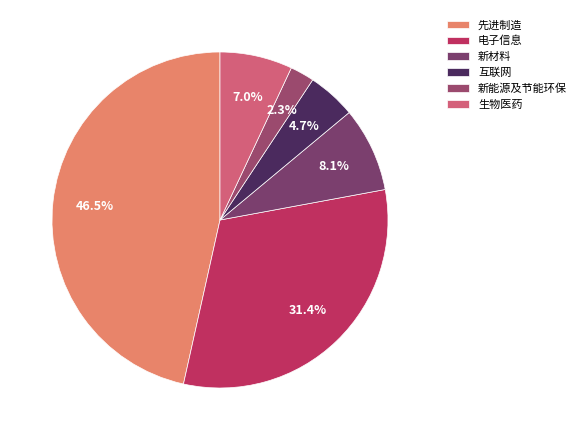

Count the number of slices in the pie.

6